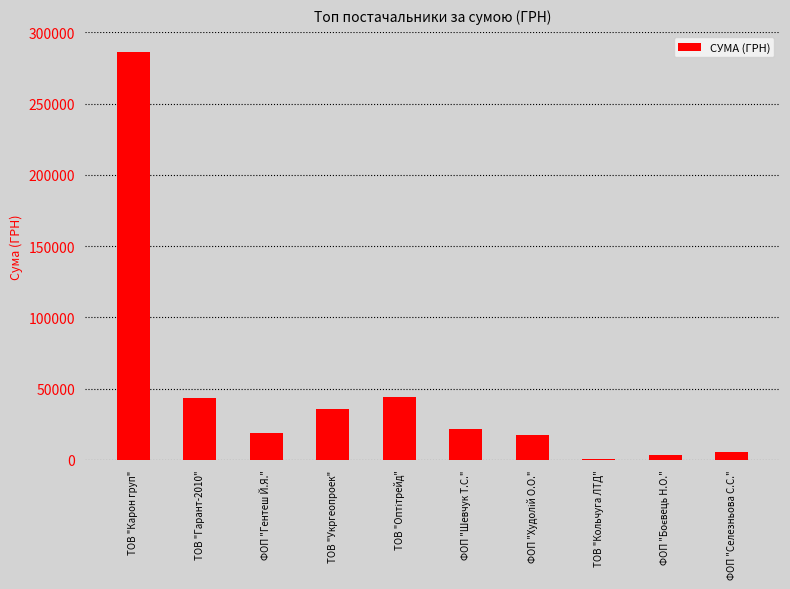

Which category has the highest value across all series?

ТОВ "Карон груп"